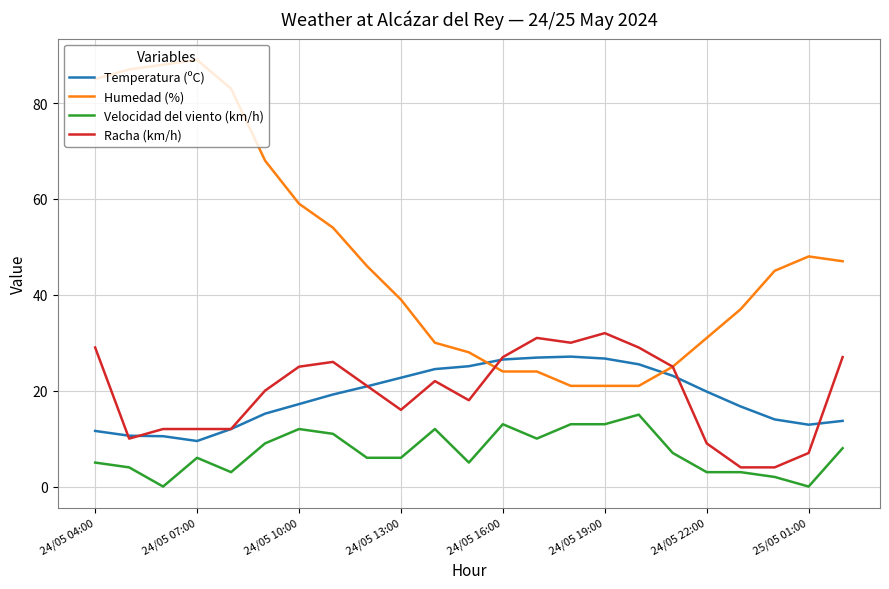

Which series has the largest total across all categories?

Humedad (%)